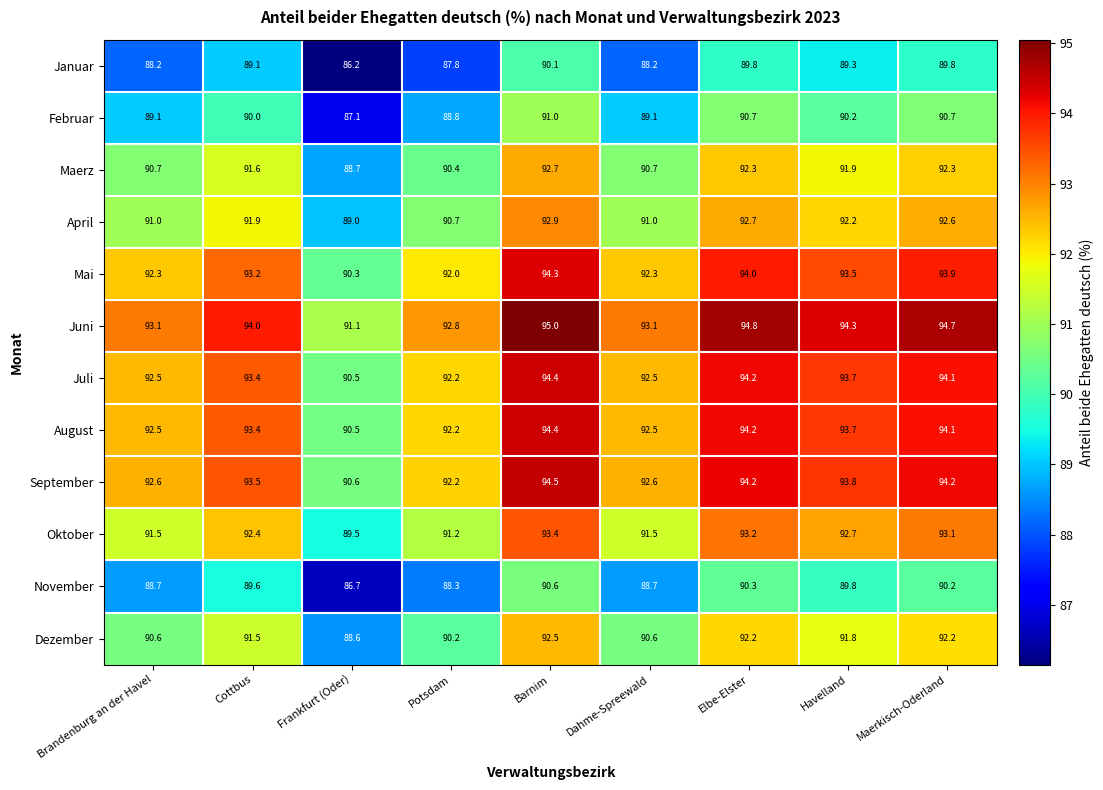

The value of November at Brandenburg an der Havel is 36.3. True or false?

False